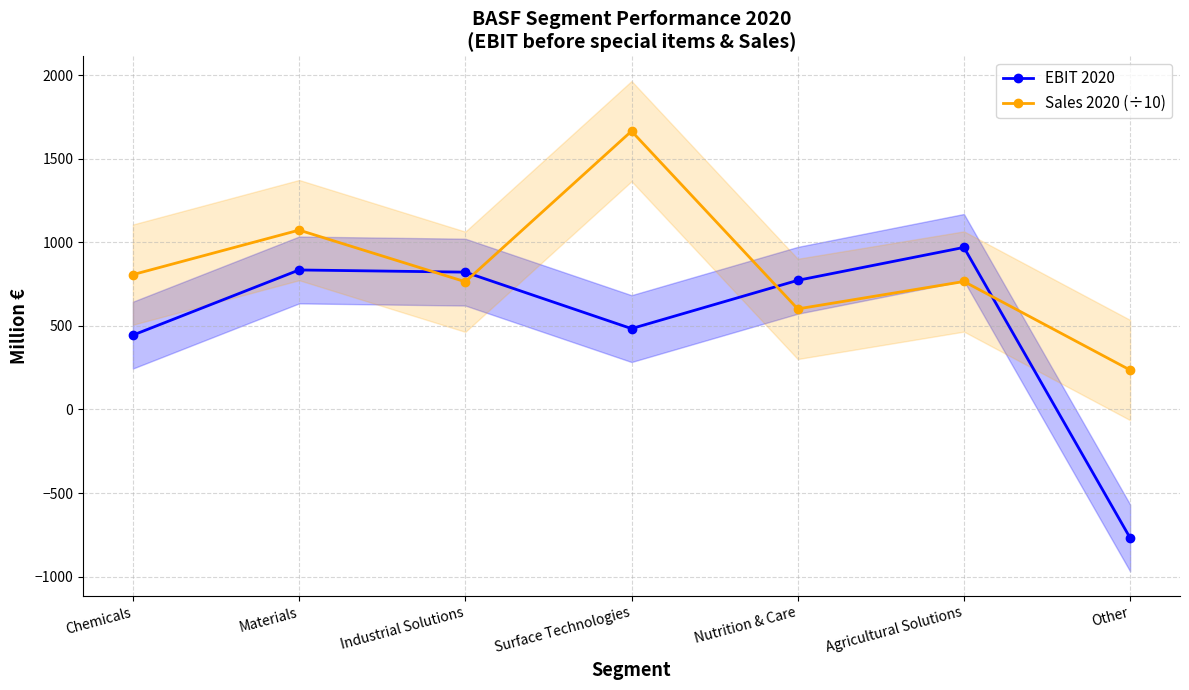

What is the maximum value shown in the chart?

1665.9